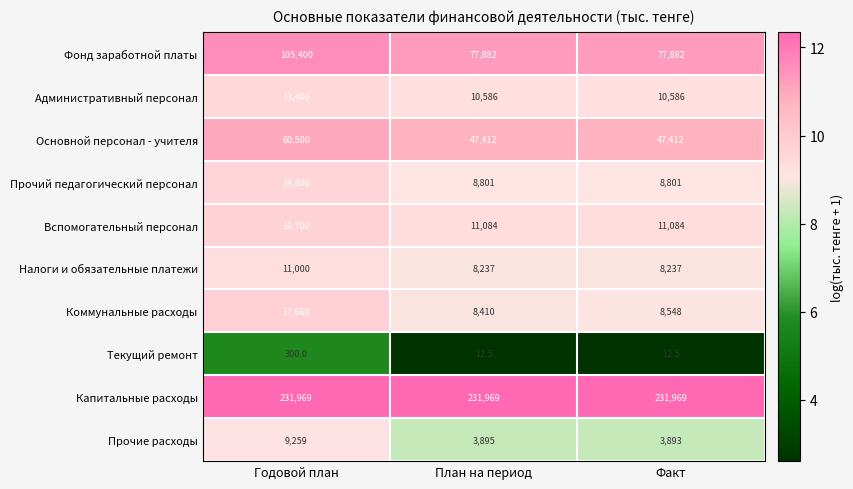

At how many categories does at least one series exceed 200944?

3